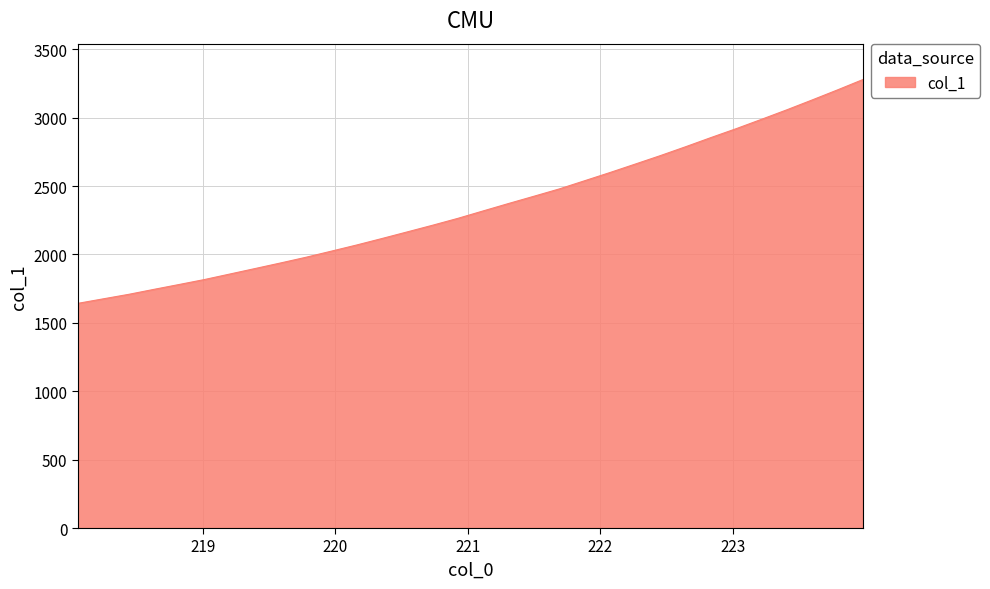

What is the maximum value shown in the chart?

3278.8